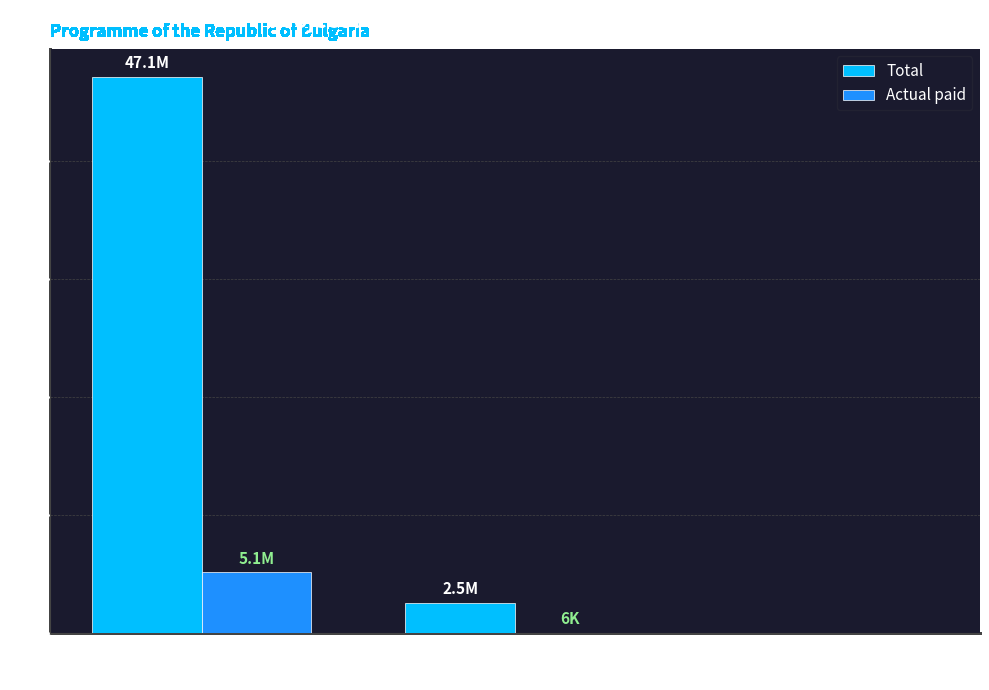

At which label does Total first exceed 2542442?

In execution
(starting date)